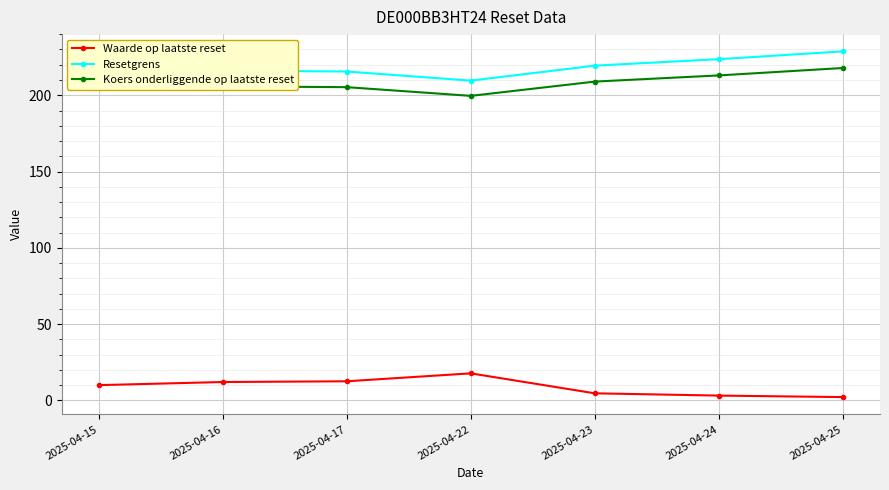

Which series has the largest total across all categories?

Resetgrens